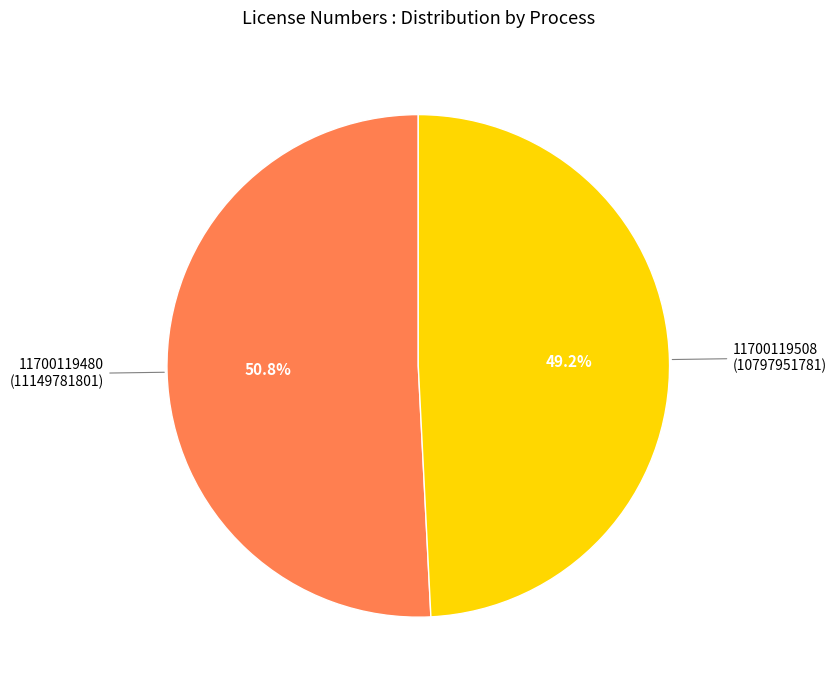

How many segments does this pie chart have?

2